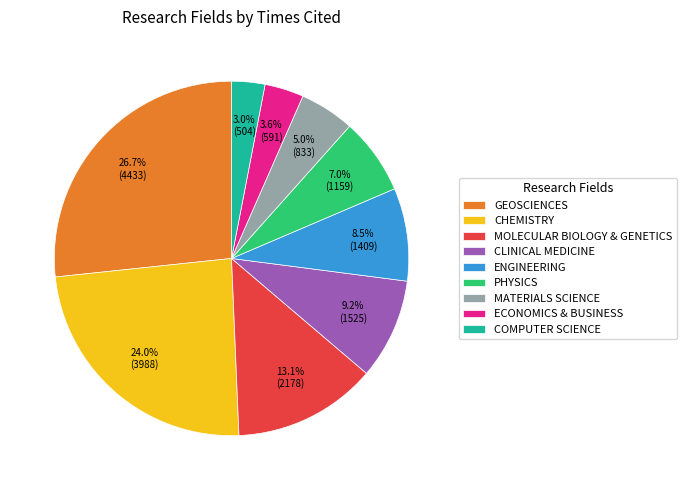

Which slice is the largest?

GEOSCIENCES